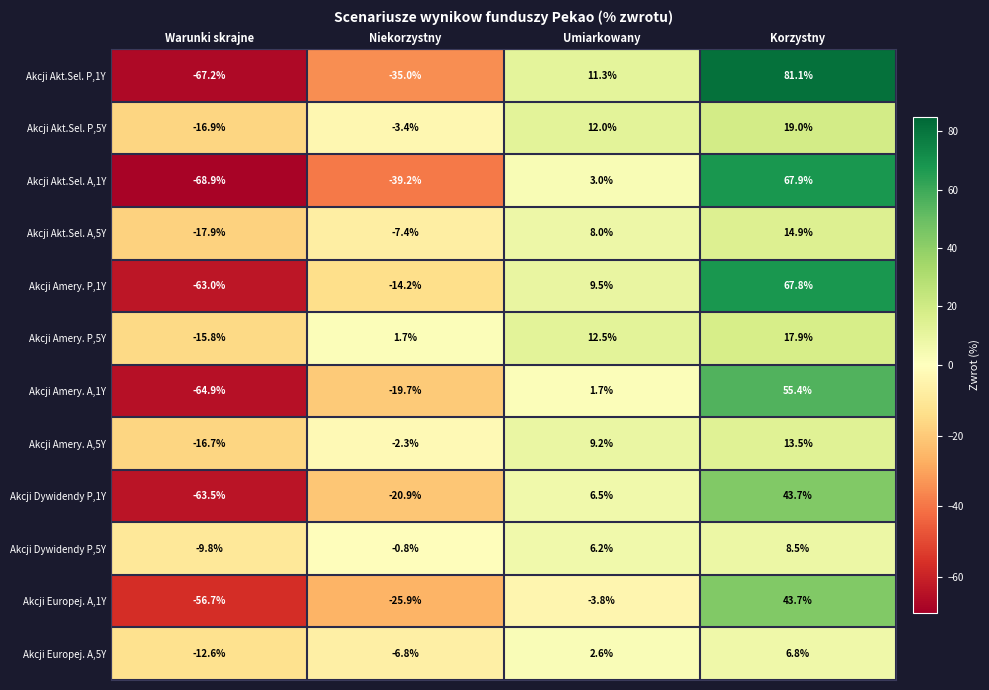

What is the total value across all series at Umiarkowany?

78.7